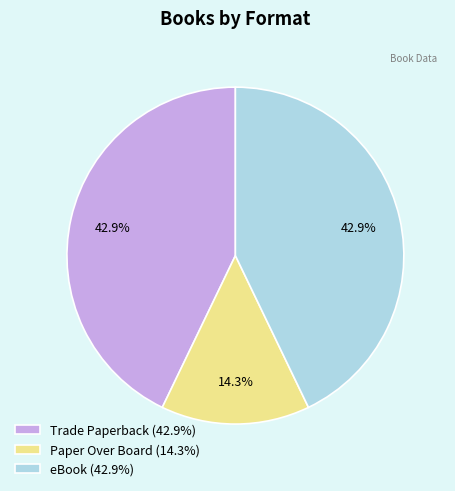

Is the sum of Paper Over Board and eBook greater than half?

Yes